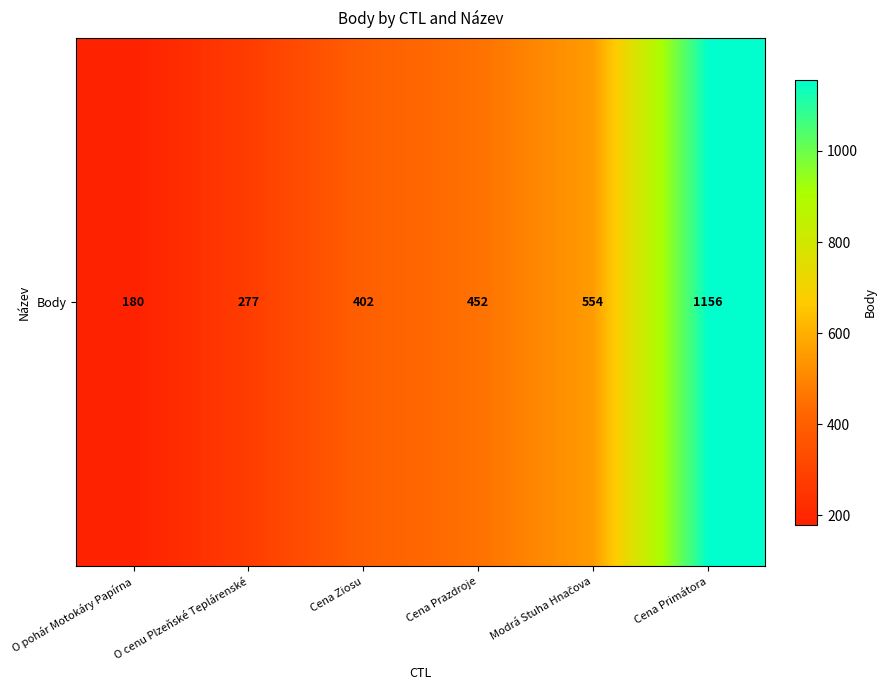

Reading right to left, transcribe all the data shown in this chart.

Cena Primátora=1156	Modrá Stuha Hnačova=554	Cena Prazdroje=452	Cena Ziosu=402	O cenu Plzeňské Teplárenské=277	O pohár Motokáry Papírna=180